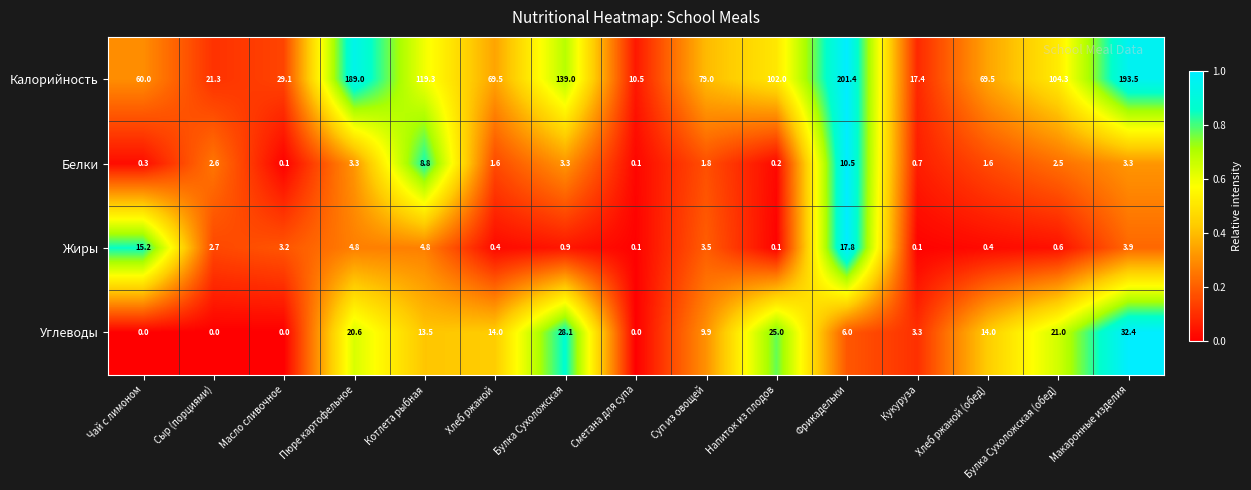

Is it true that Белки equals 0.1 at Сметана для супа?

True